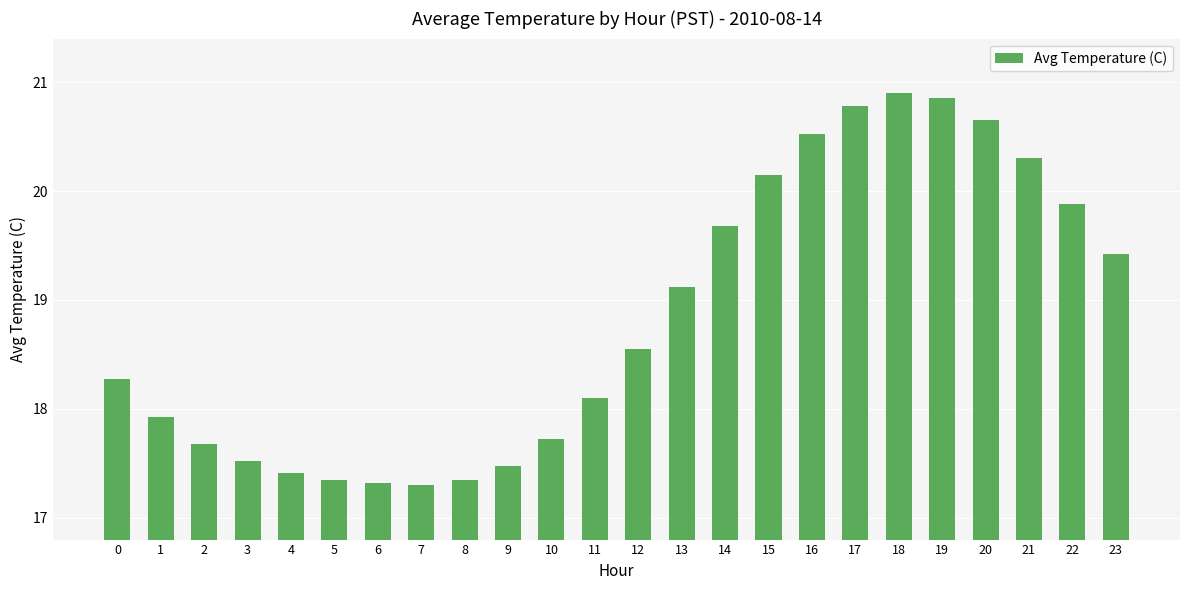

Where is the data nearest to the value 19?

13